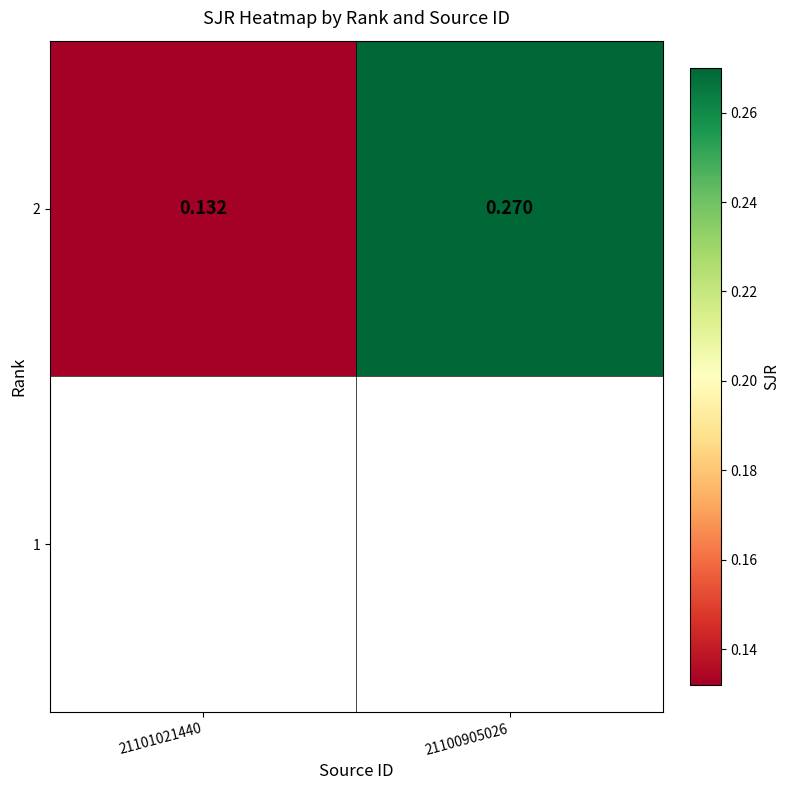

What is the maximum value shown in the chart?

0.3